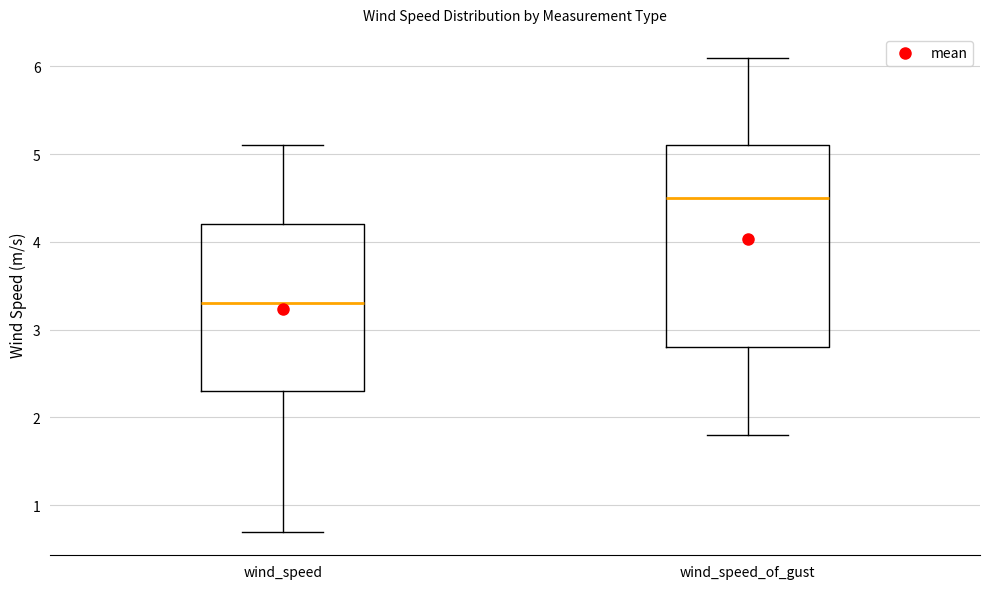

Which box's median line is the highest?

wind_speed_of_gust